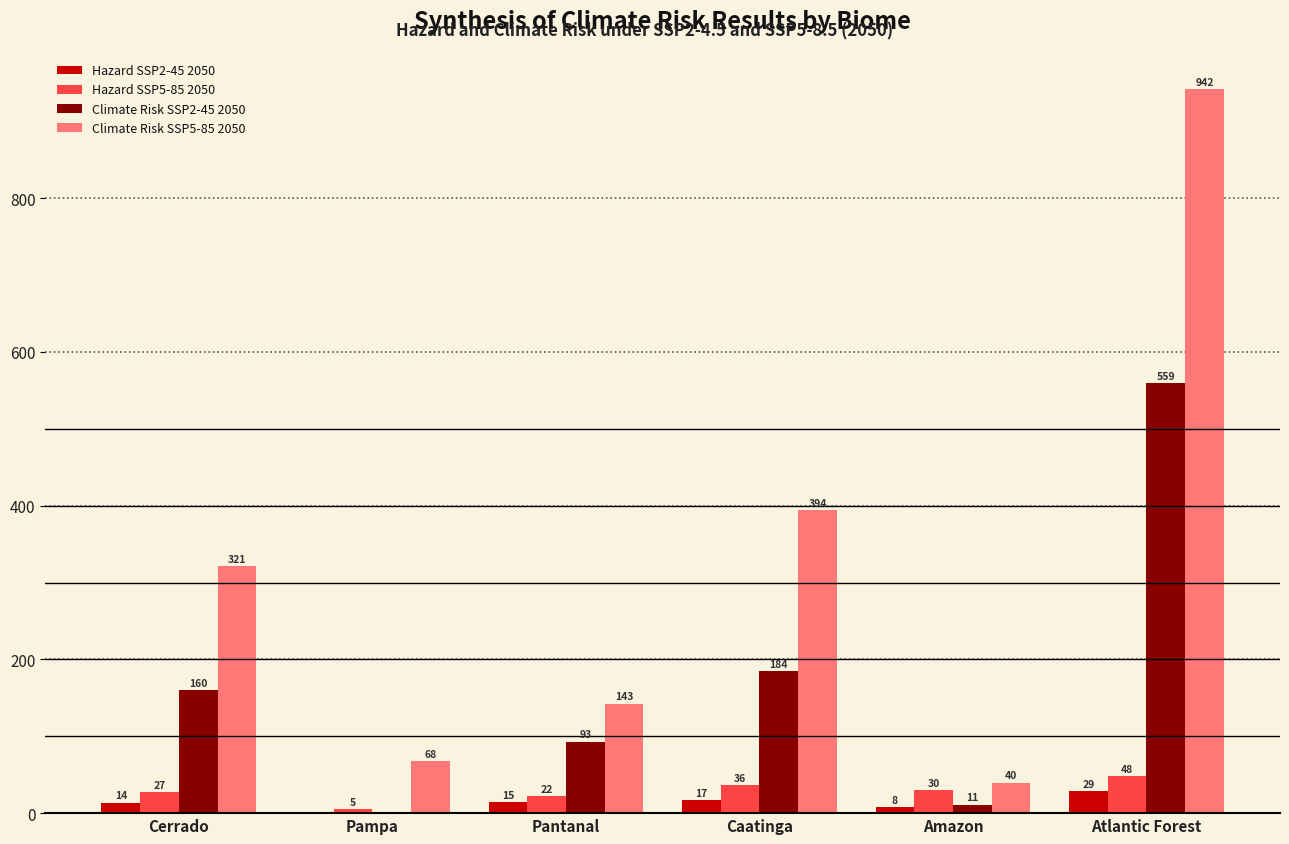

Where is Hazard SSP2-45 2050 nearest to the value 14?

Cerrado